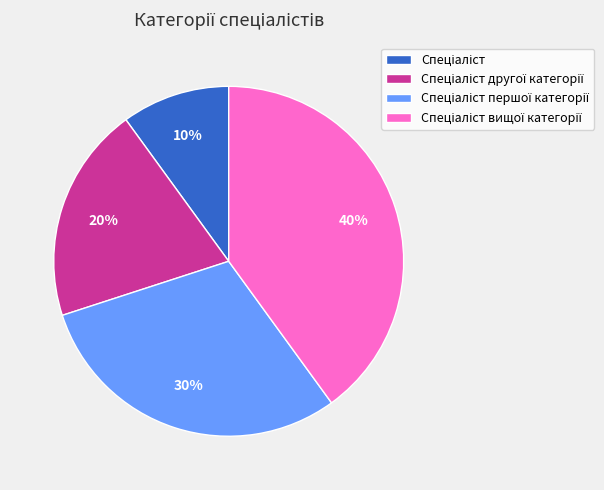

To the nearest percent, what is the average slice percentage?

25%